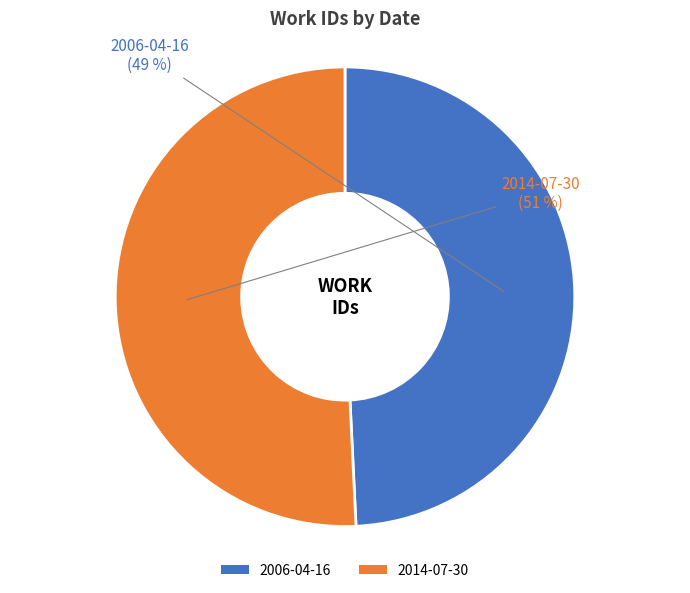

Count the number of slices in the pie.

2